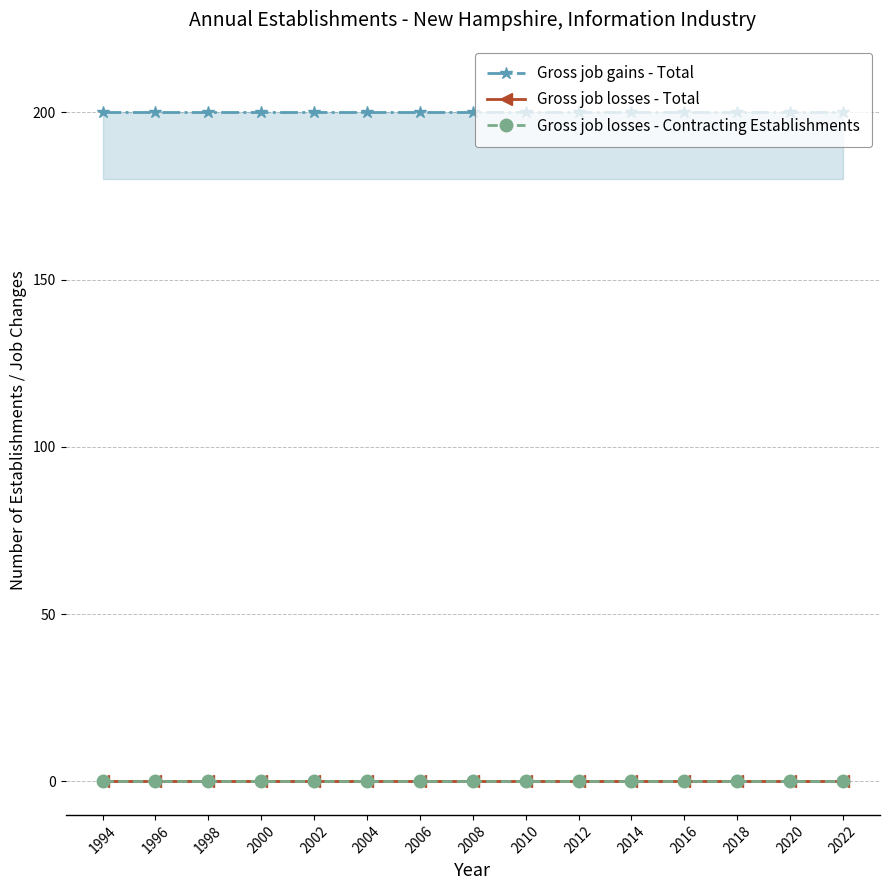

The Gross job losses - Total series shows 0 at 1998. True or false?

True